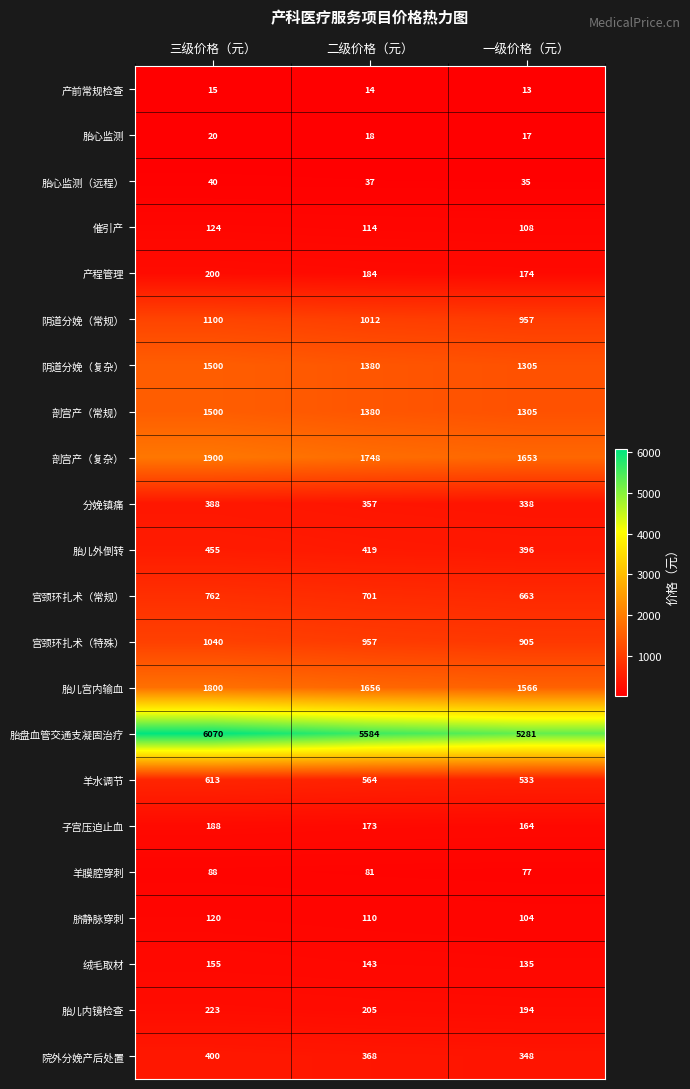

At which category is the sum across all series the highest?

三级价格（元）